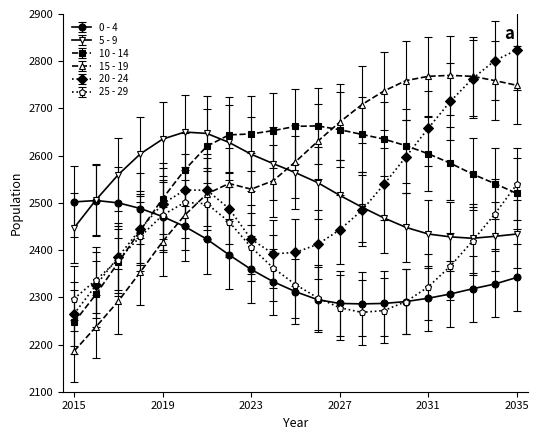

What is the highest value of the 10 - 14 series?

2663